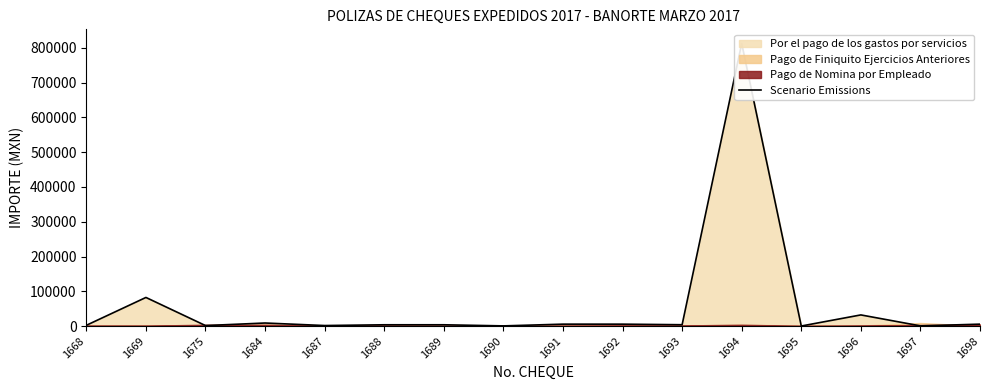

List the labels in order of value, smallest first.

1695, 1690, 1697, 1675, 1687, 1668, 1688, 1689, 1693, 1692, 1691, 1698, 1684, 1696, 1669, 1694